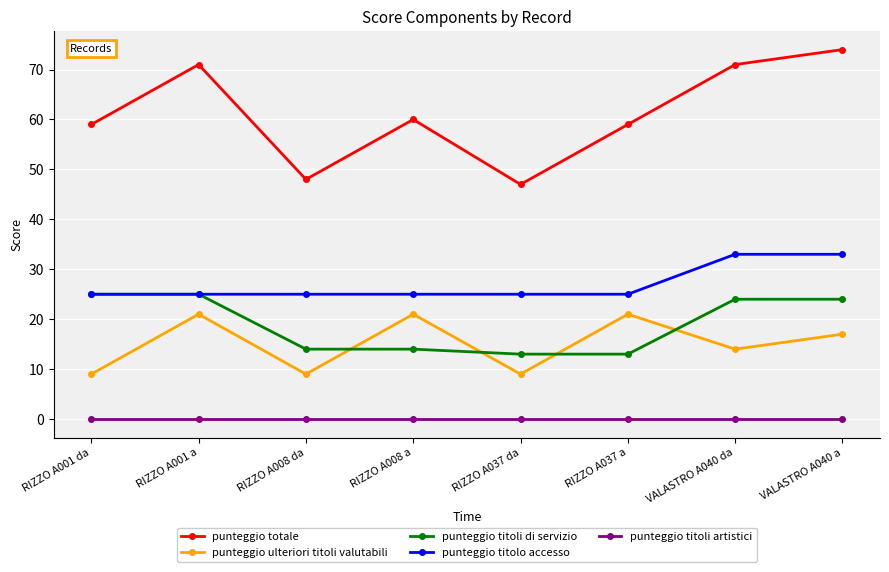

What is the label of the 1st point from the left?

RIZZO A001 da